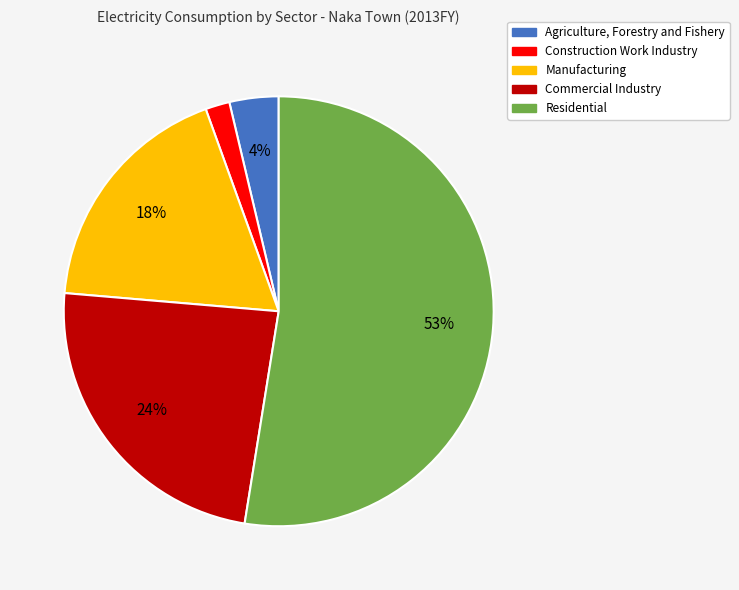

Rank the categories by value from highest to lowest.

Residential, Commercial Industry, Manufacturing, Agriculture, Forestry and Fishery, Construction Work Industry